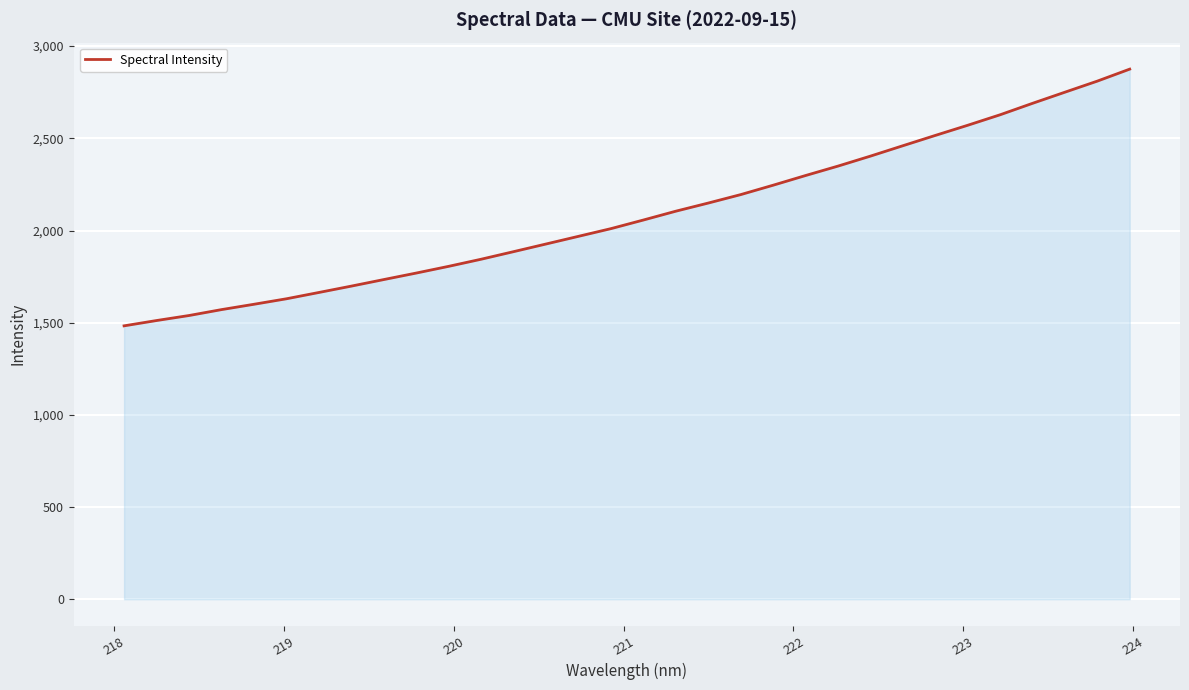

What is the difference between the maximum and minimum values?

1392.4